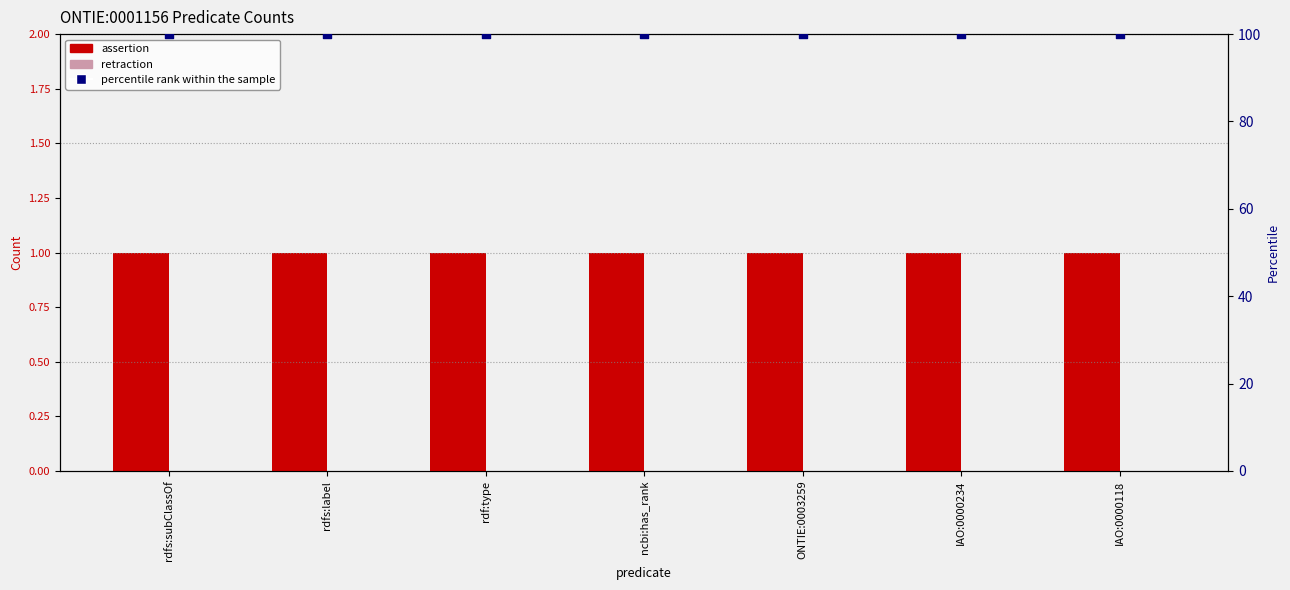

Is the value of assertion at IAO:0000234 greater than the value of retraction at rdf:type?

Yes